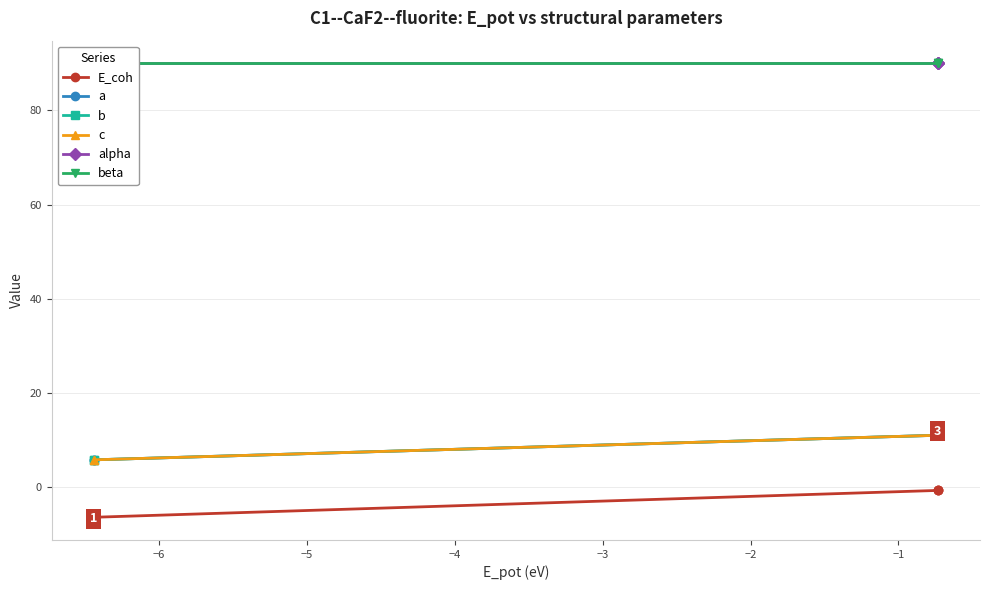

Reading left to right, list all the values displayed in this chart.

E_coh: -6.4	-6.4	-0.7	-0.7	-0.7
a: 5.8	5.8	11.0	11.0	11.0
b: 5.8	5.8	11.0	11.0	11.0
c: 5.8	5.8	11.0	11.0	11.0
alpha: 90.0	90.0	90.0	90.0	90.0
beta: 90.0	90.0	90.0	90.0	90.0